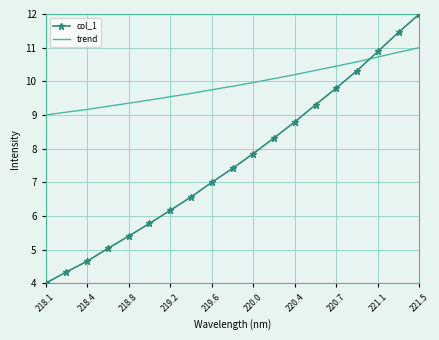

Rank the series by their average value, from lowest to highest.

col_1, trend